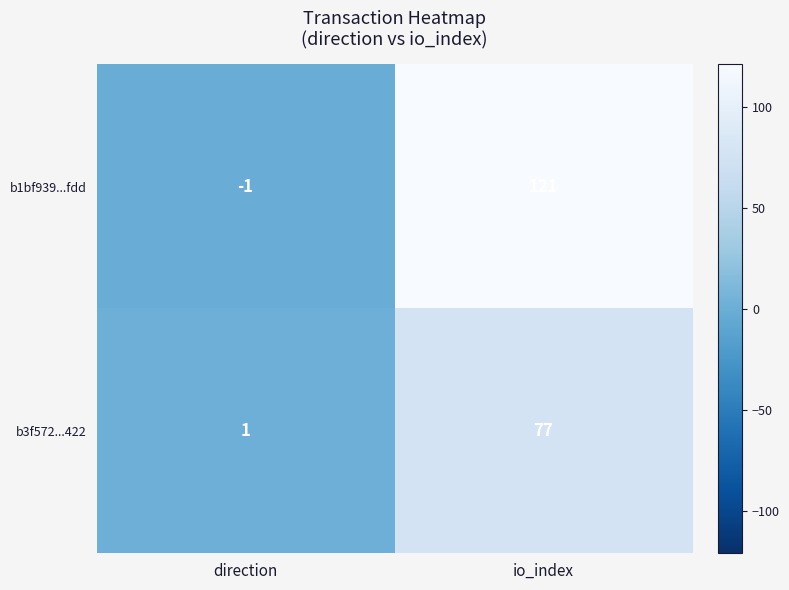

Reading left to right, extract all data points from this chart.

b1bf939...fdd: direction=-1	io_index=121
b3f572...422: direction=1	io_index=77